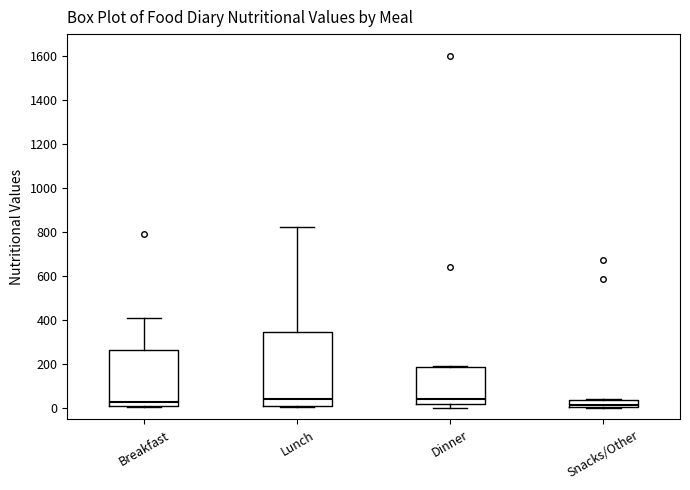

Which box is the tallest, from its lower edge to its upper edge?

Lunch